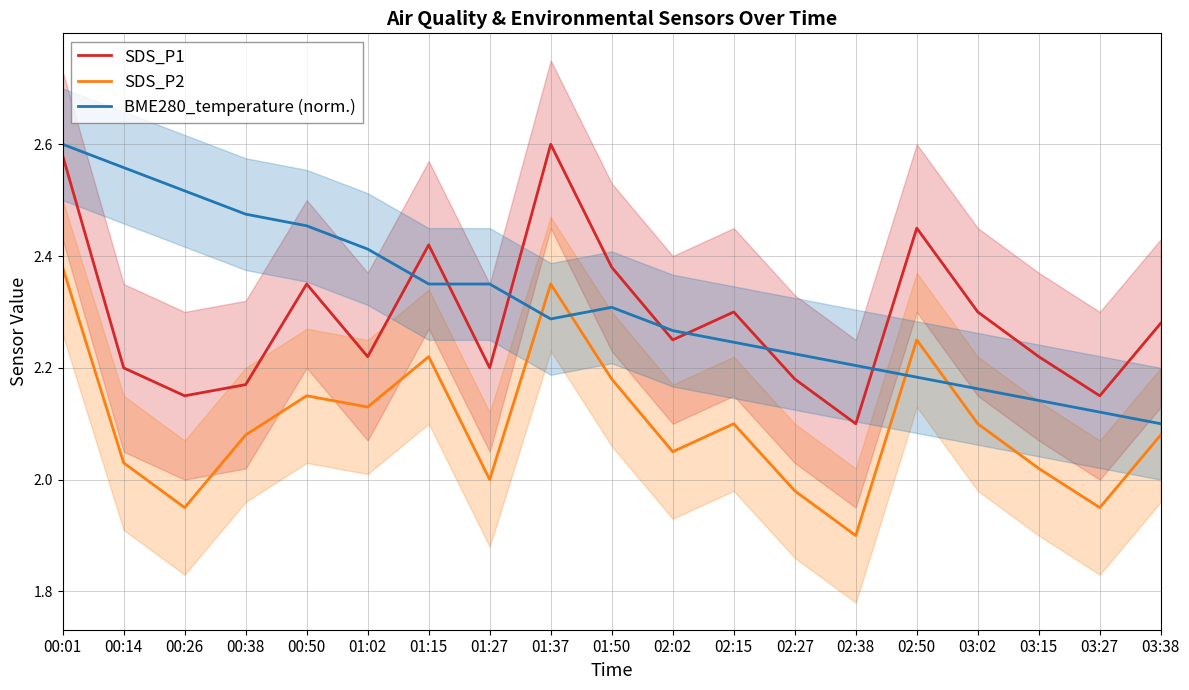

How many interior local peaks does the SDS_P1 series have?

5